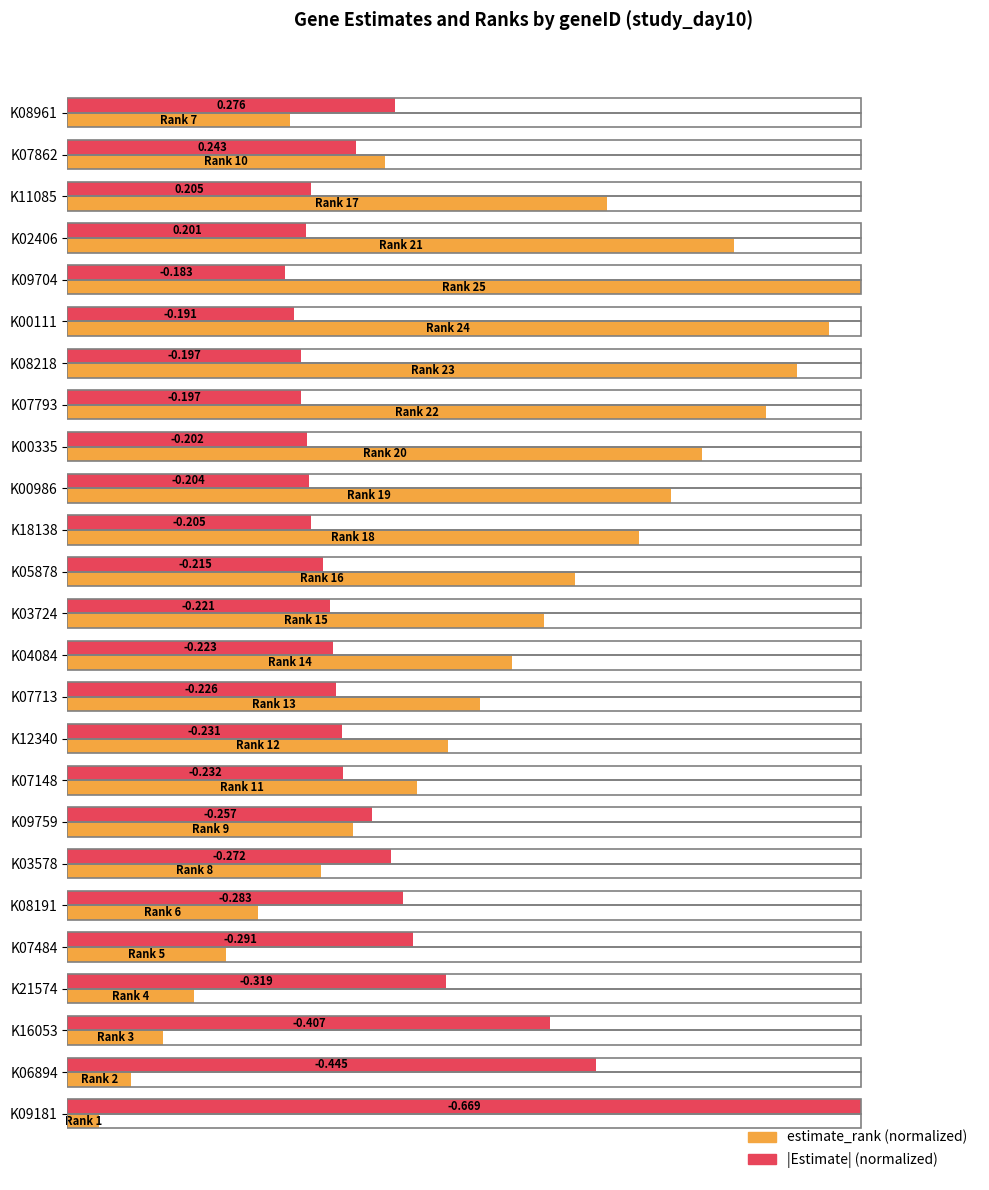

What are all the series names shown in the legend?

estimate_rank (normalized), |Estimate| (normalized)